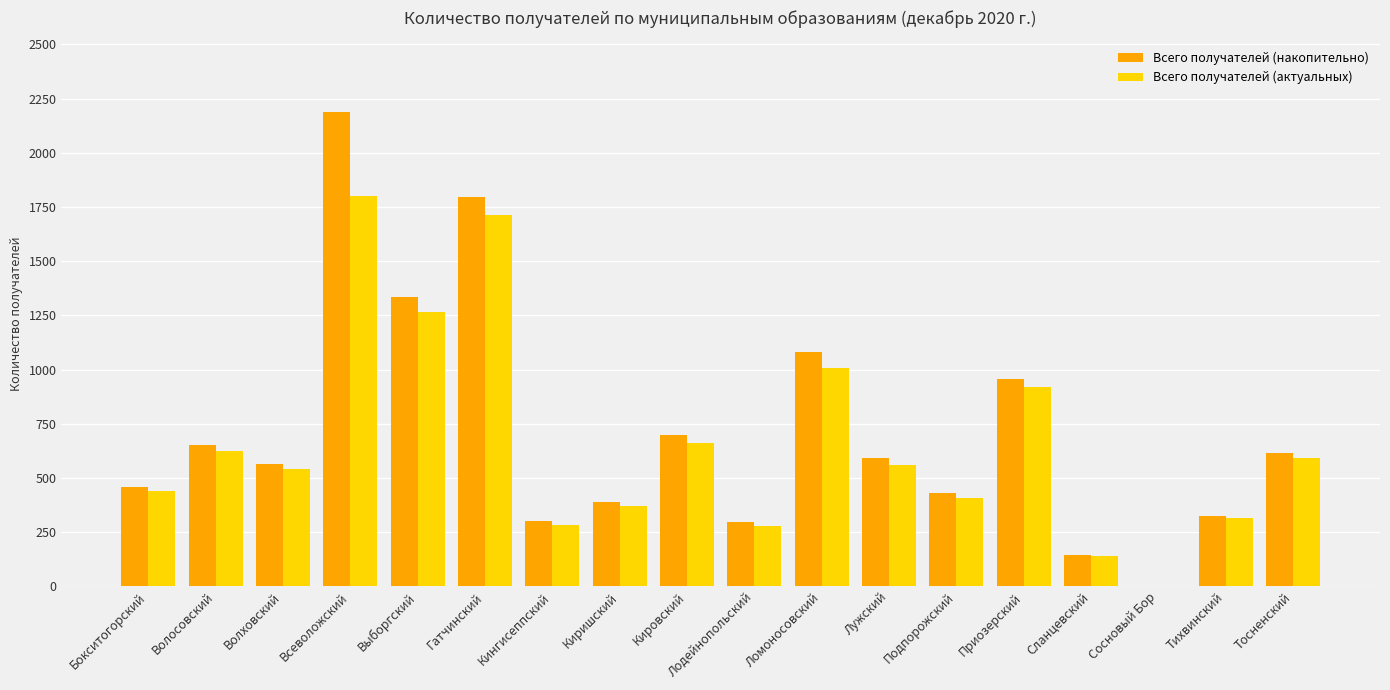

Which series has the widest spread of values?

Всего получателей (накопительно)